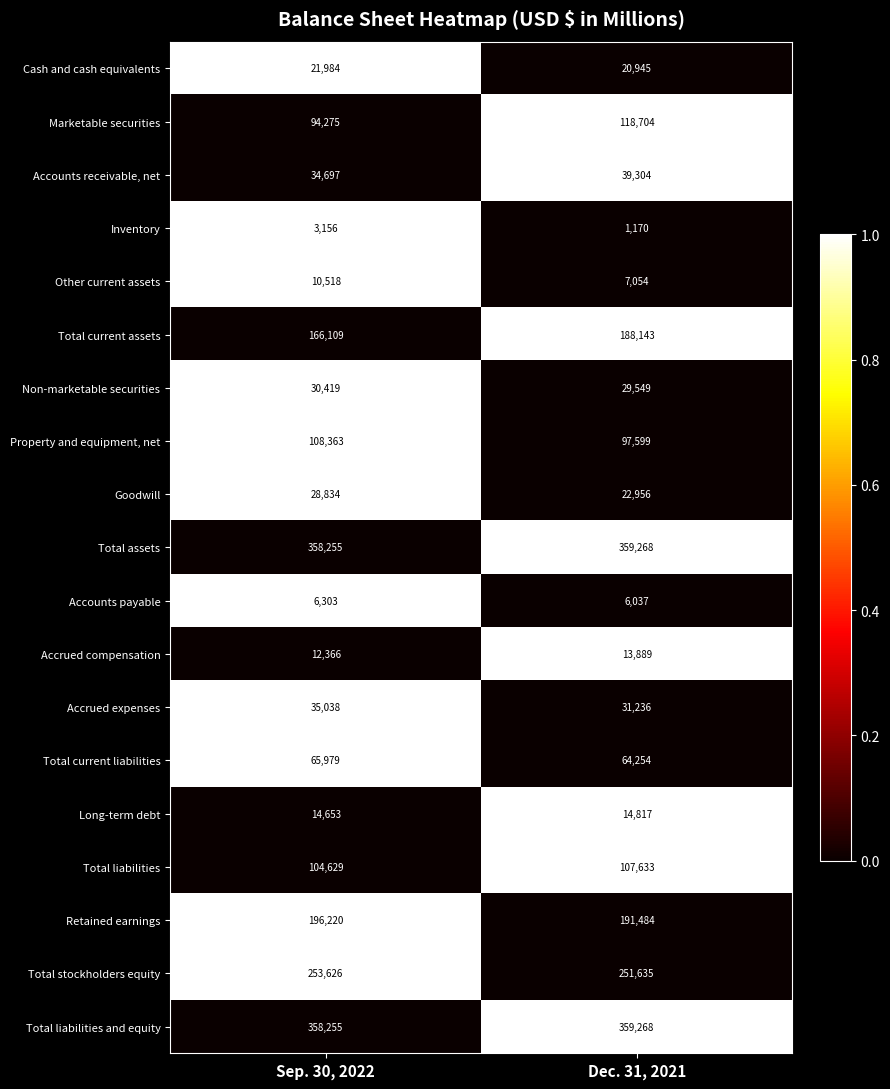

The Marketable securities series shows 94275 at Sep. 30, 2022. True or false?

True